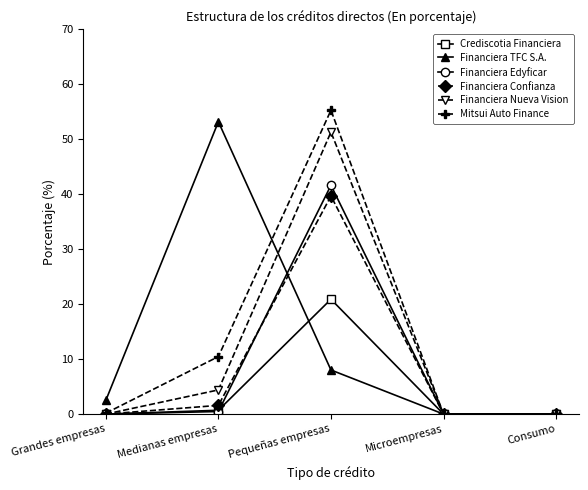

In Crediscotia Financiera, how many points are higher than both neighbors (excluding endpoints)?

1